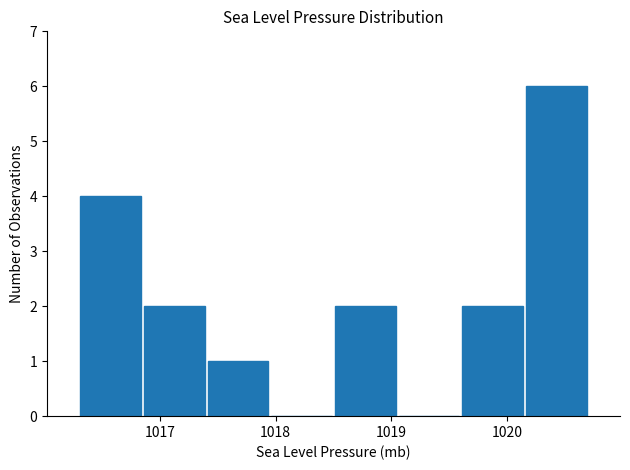

What is the height of the bar covering 1016.30 to 1016.85 on the x-axis? Neither the bar edges nor the heights are printed on the chart, so give them approximately, as read against the axes.

4